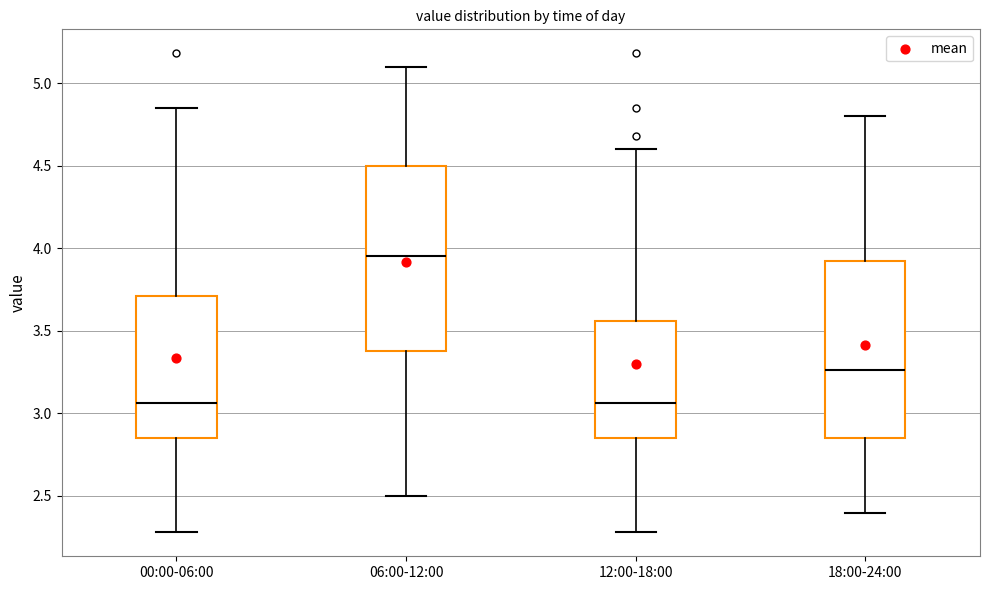

Reading left to right, read every box against the y-axis: the position of its median line, the range the box covers, and the ends of its whiskers. The values are not printed on the chart, so give them approximately, as read against the axis.

00:00-06:00: median 3.05, box 2.85 to 3.70, whiskers 2.30 to 4.85
06:00-12:00: median 3.95, box 3.40 to 4.50, whiskers 2.50 to 5.10
12:00-18:00: median 3.05, box 2.85 to 3.55, whiskers 2.30 to 4.60
18:00-24:00: median 3.25, box 2.85 to 3.95, whiskers 2.40 to 4.80